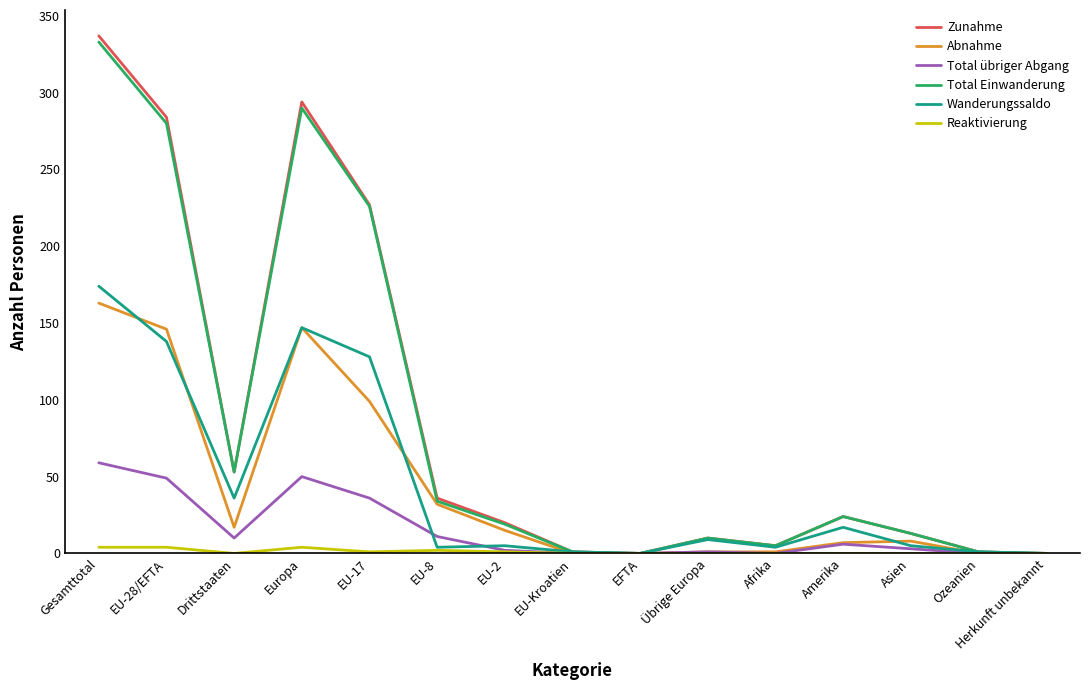

Is the value of Total Einwanderung at Drittstaaten greater than the value of Total übriger Abgang at Herkunft unbekannt?

Yes